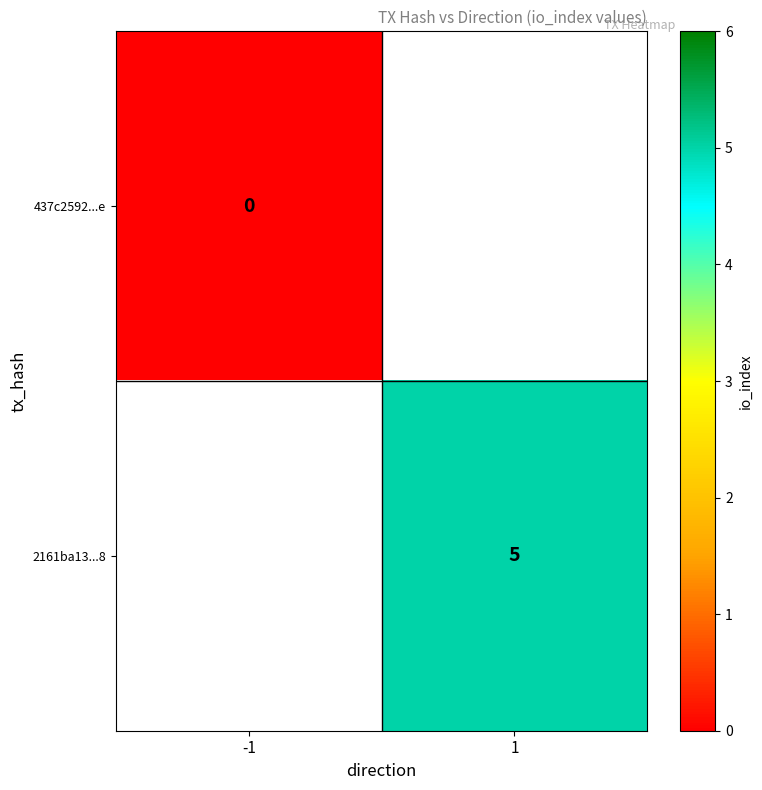

Is it true that 2161ba13...8 equals 5 at 1?

True